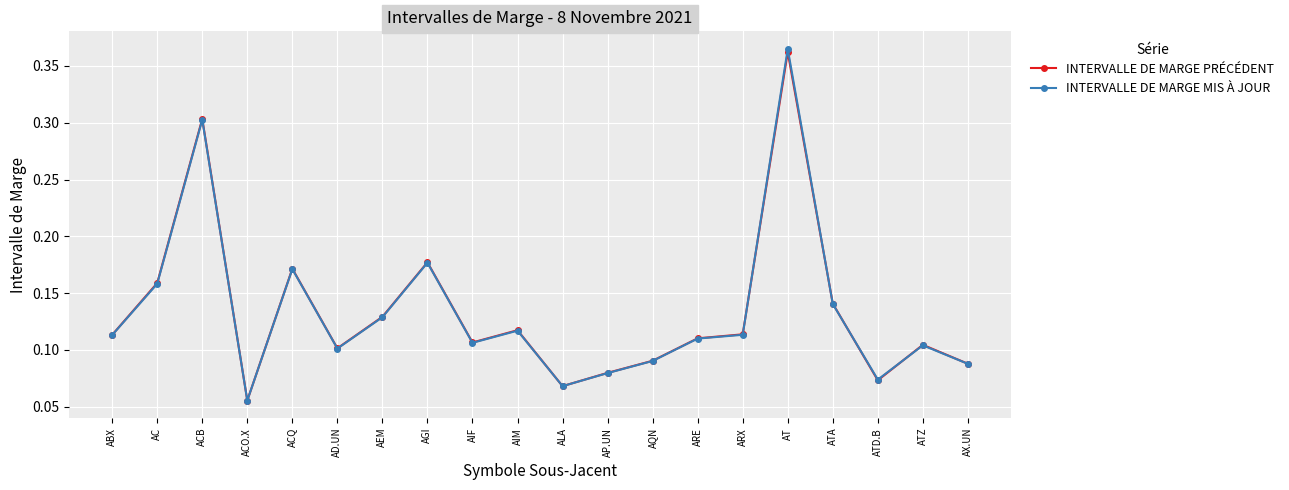

At which label does INTERVALLE DE MARGE MIS À JOUR reach its peak?

AT